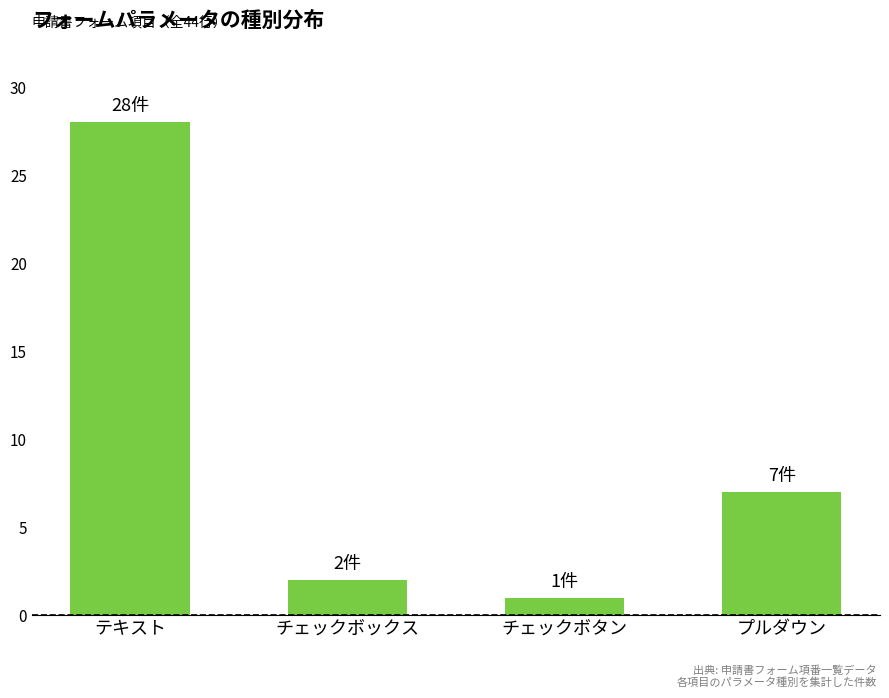

What position from the left is チェックボックス?

2